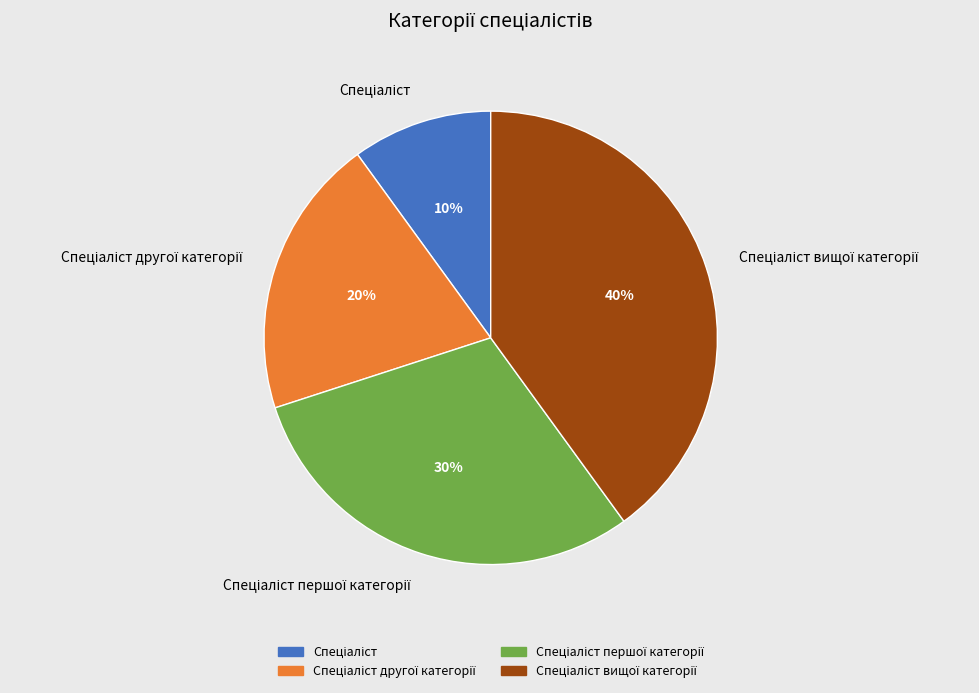

To the nearest percent, what is the average slice percentage?

25%